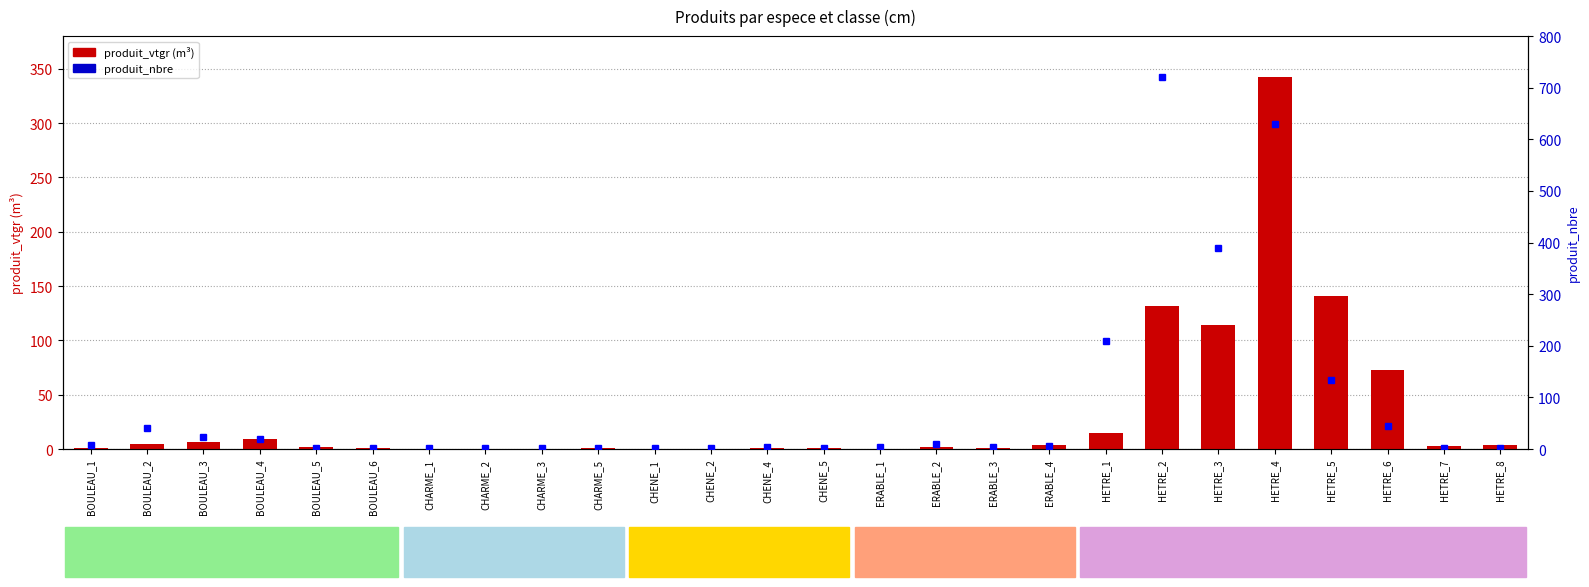

What is the minimum value for produit_vtgr?

0.1